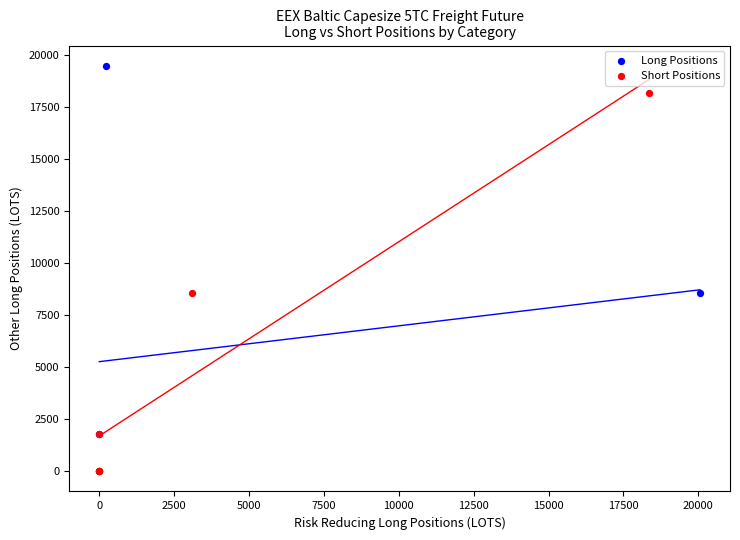

Which series contains the highest Y value?

Long Positions